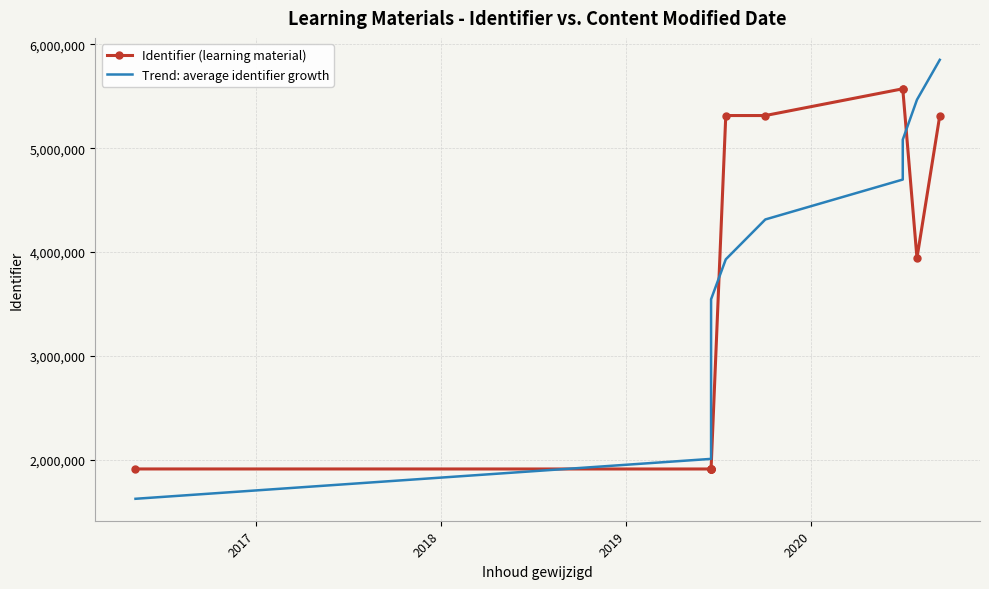

Reading left to right, transcribe all the data shown in this chart.

Identifier (learning material): 1912368.0	1912076.0	1912077.0	1912079.0	1912081.0	1912369.0	5314238.0	5314240.0	5571681.0	5571830.0	3942413.0	5314244.0
Trend: average identifier growth: 1625264.6	2009369.8	2393474.9	2777580.1	3161685.3	3545790.5	3929895.6	4314000.8	4698106.0	5082211.2	5466316.3	5850421.5